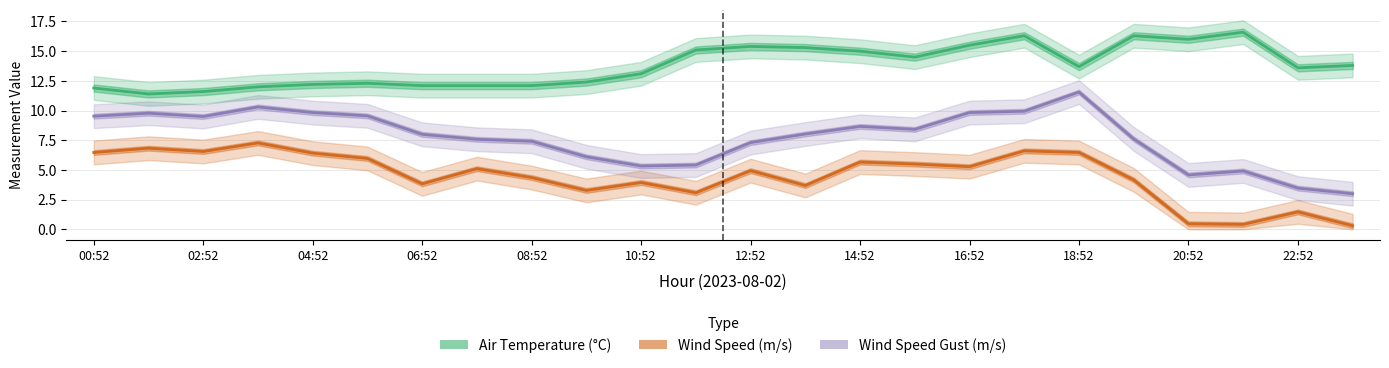

Between 12 and 14:52, which is larger?

12